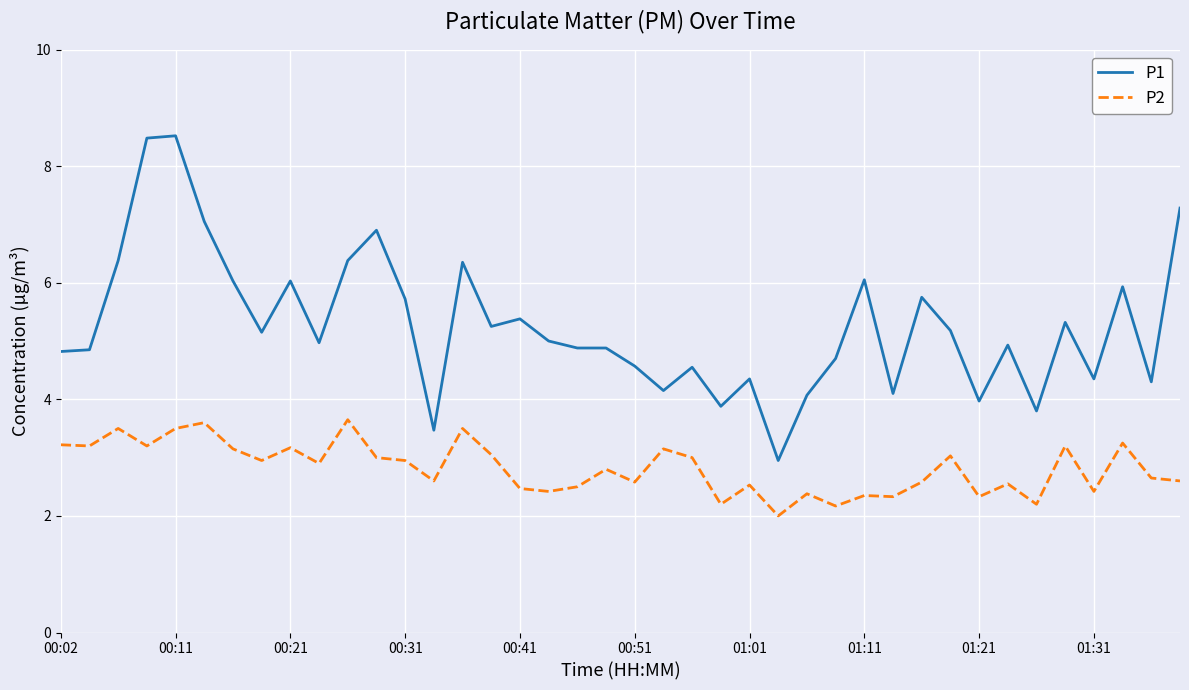

True or false: P1 and P2 cross at least once.

False